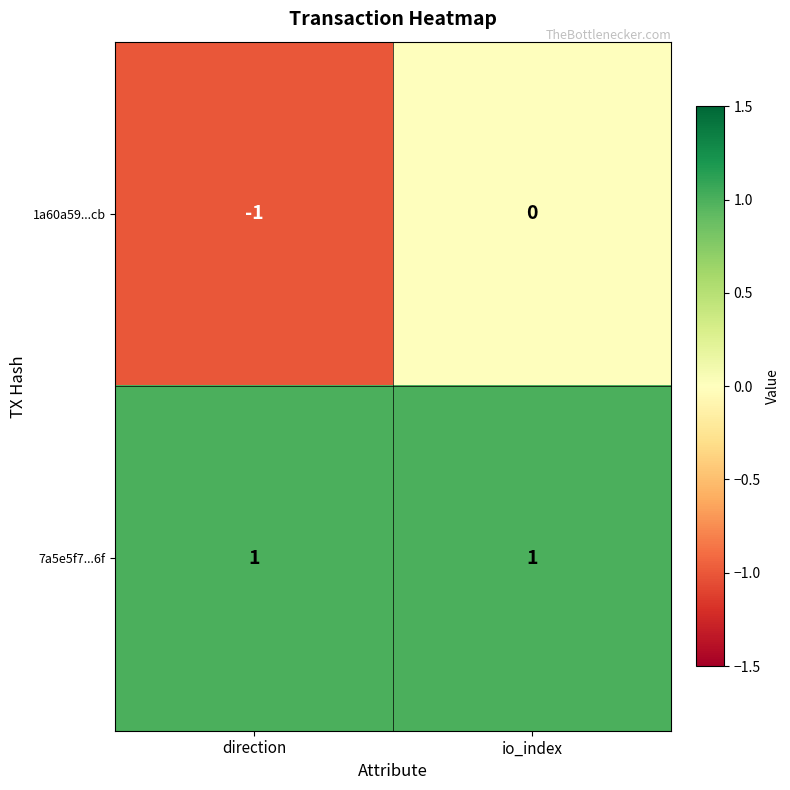

Rank the series by their average value, from lowest to highest.

1a60a59...cb, 7a5e5f7...6f